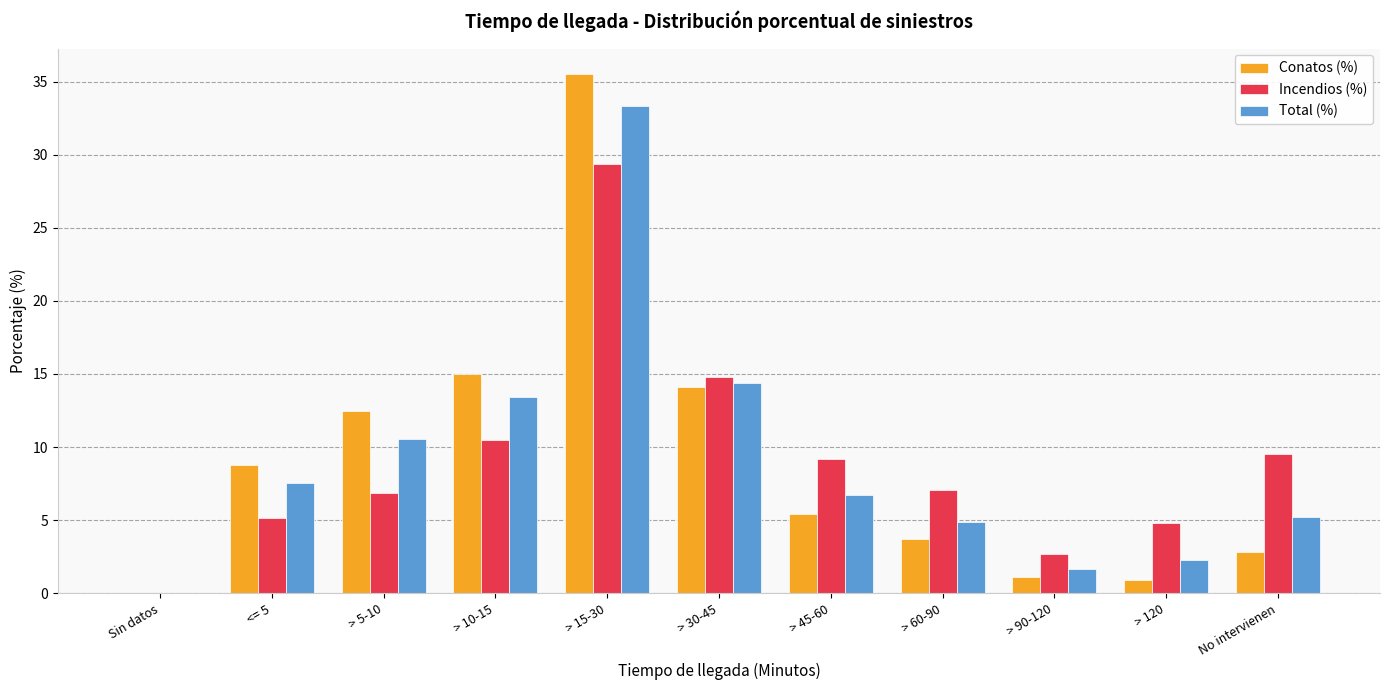

Between > 45-60 and > 60-90, which series saw the biggest shift?

Incendios (%)